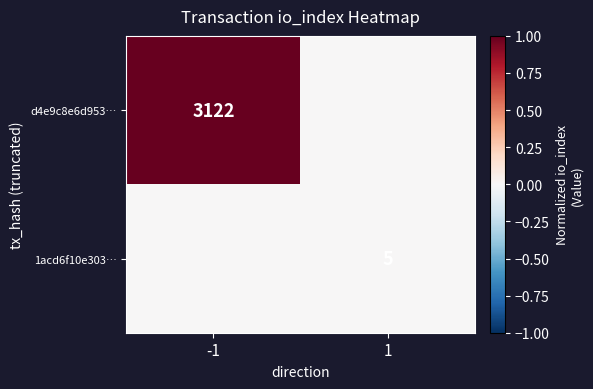

True or false: 1acd6f10e303… has a value of 1 at 1.

False